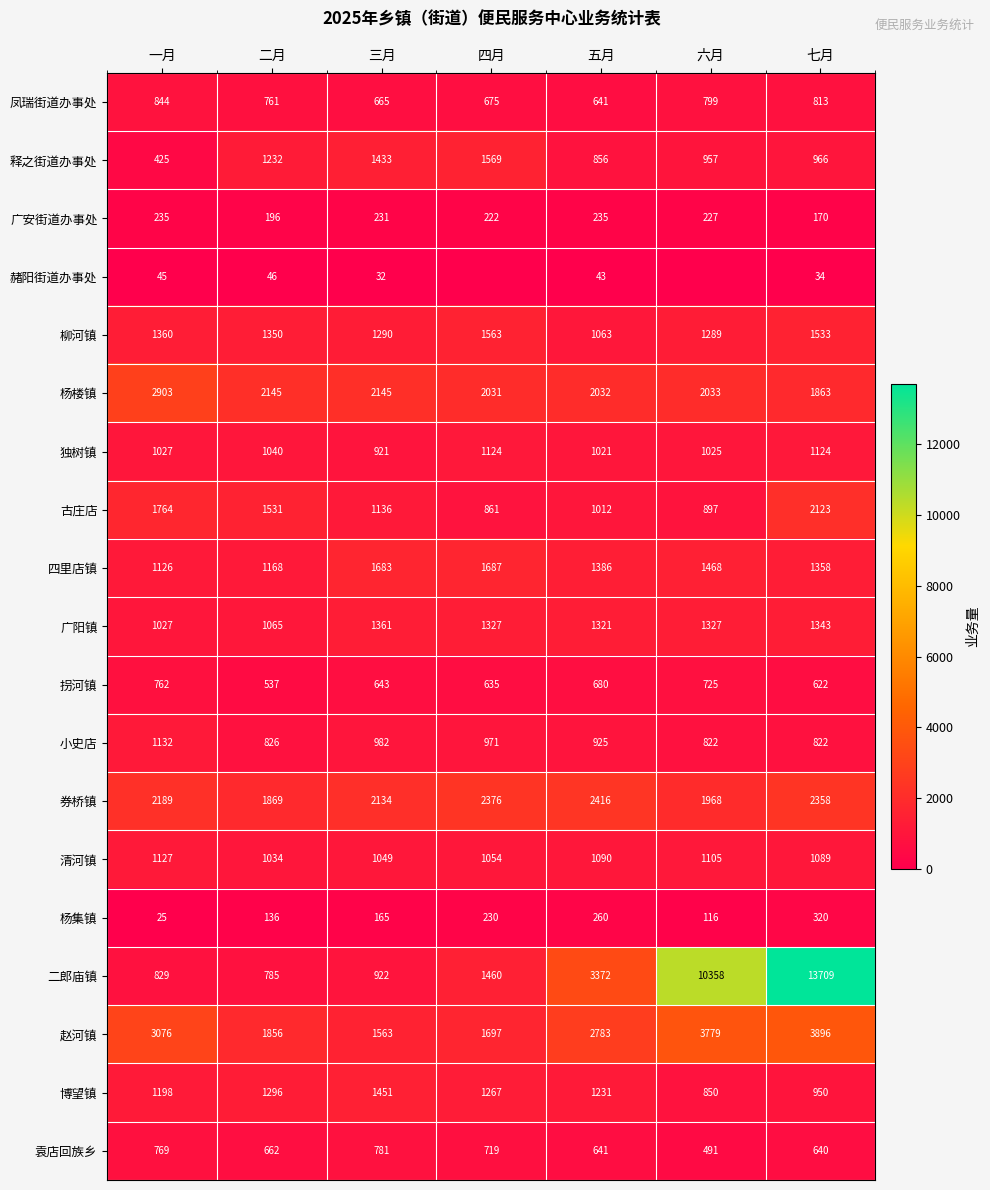

Is it true that 赵河镇 equals 1856 at 二月?

True